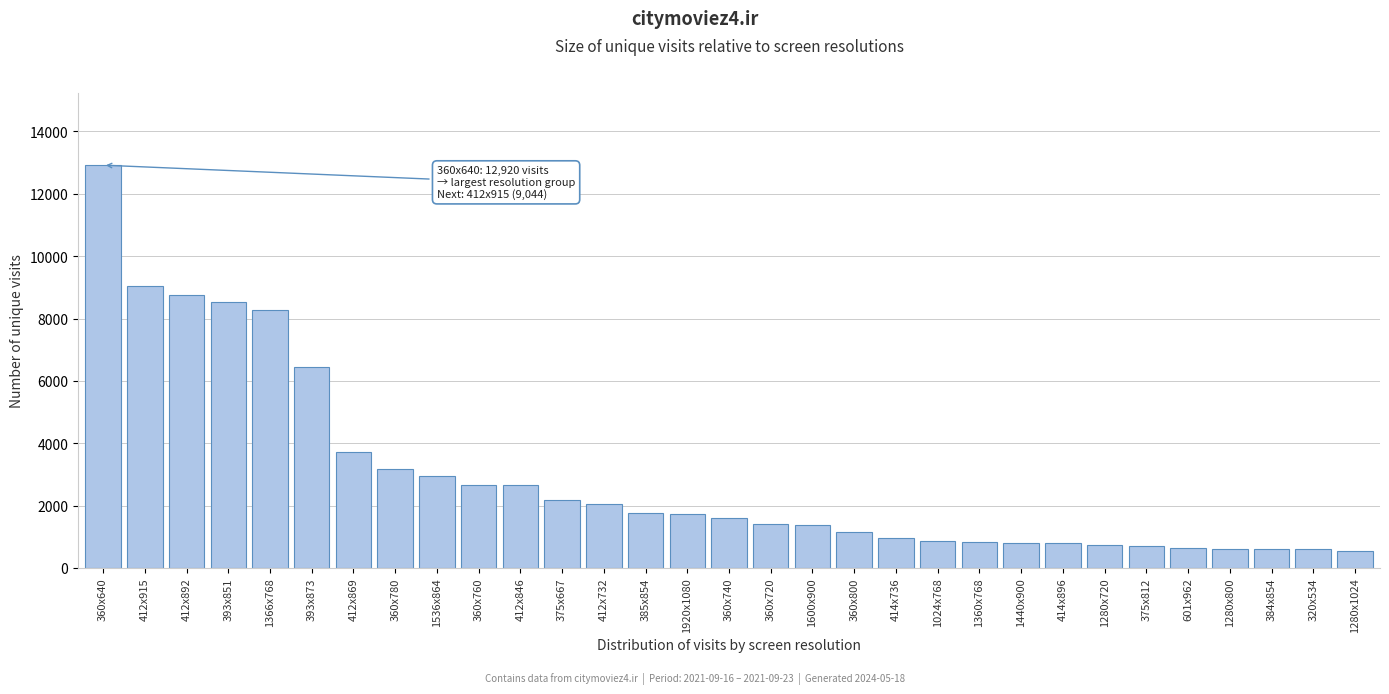

What is the difference between the maximum and minimum values?

12387